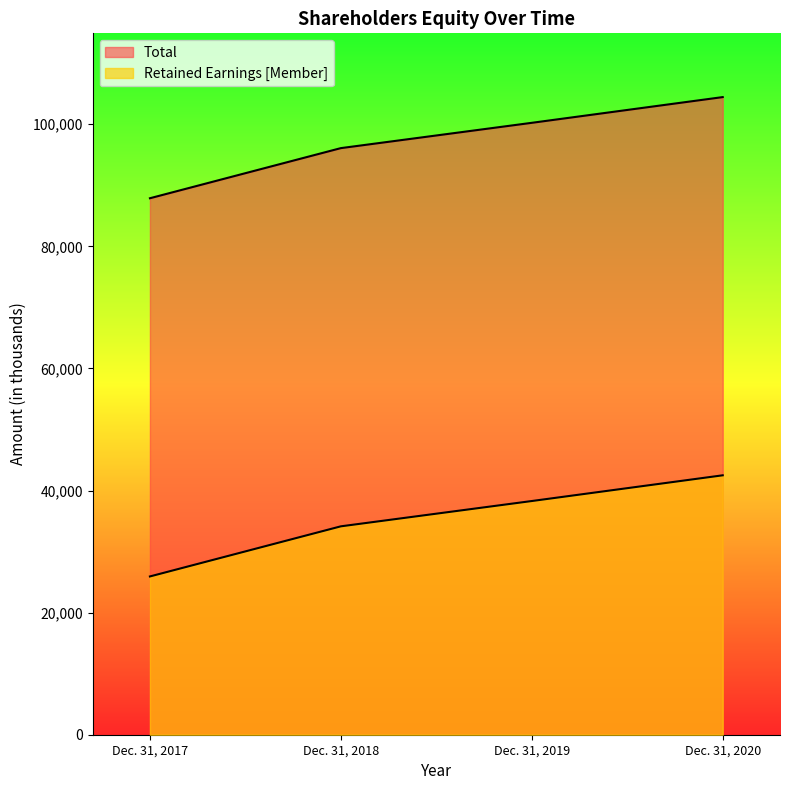

The value of Retained Earnings [Member] at Dec. 31, 2020 is 42498. True or false?

True